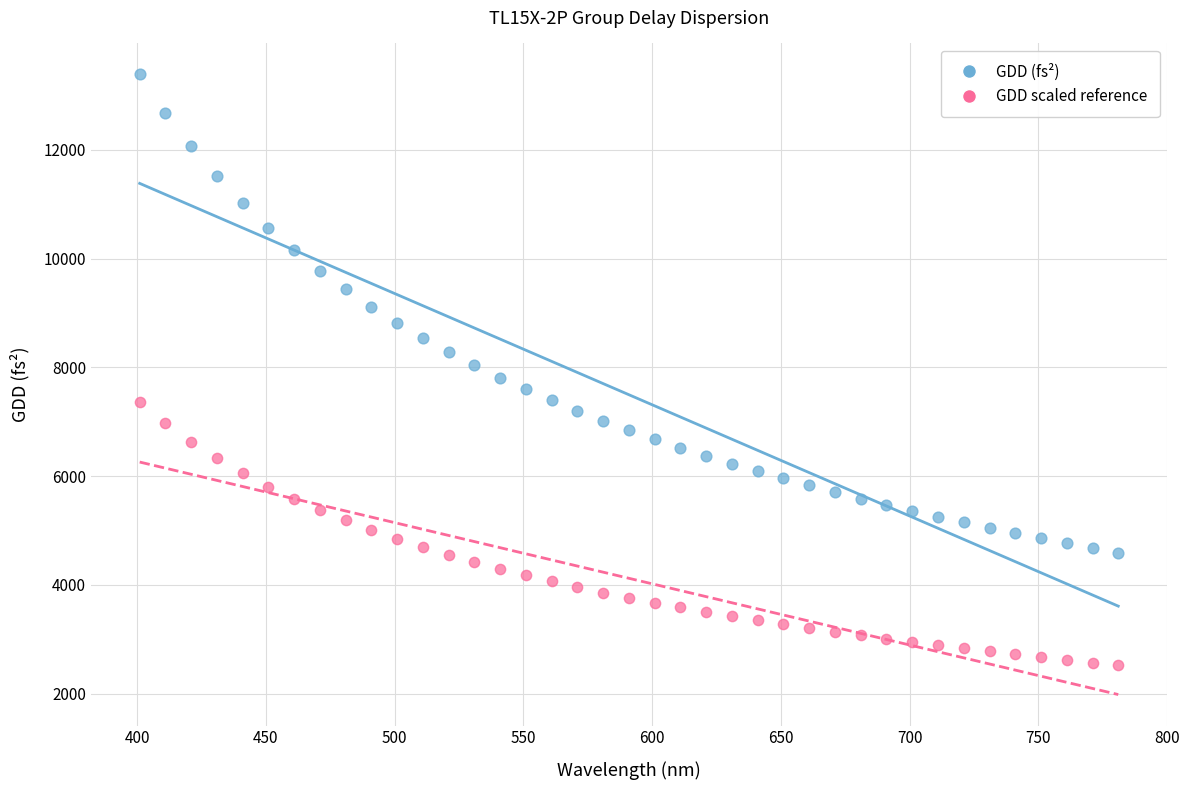

Which series reaches the maximum Y coordinate?

GDD (fs²)